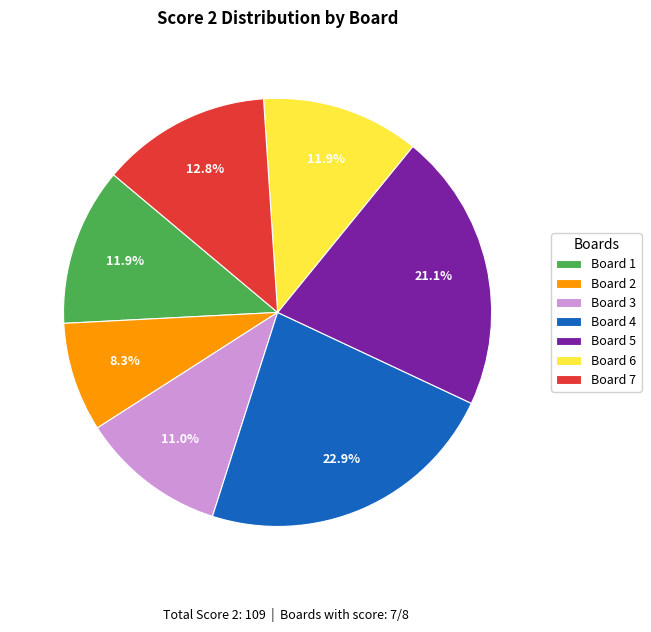

The Board 3 slice represents 19% of the pie. True or false?

False